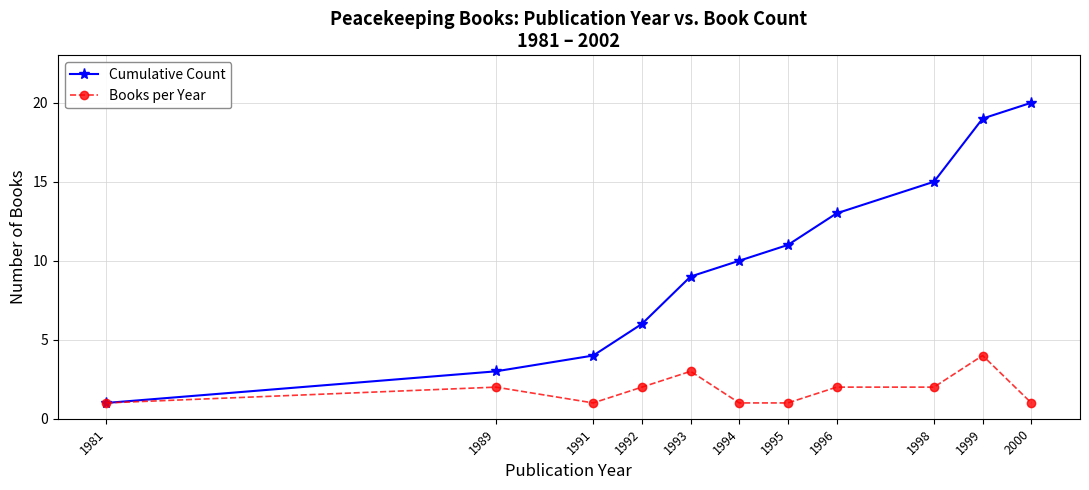

What is the lowest value of the Books per Year series?

1